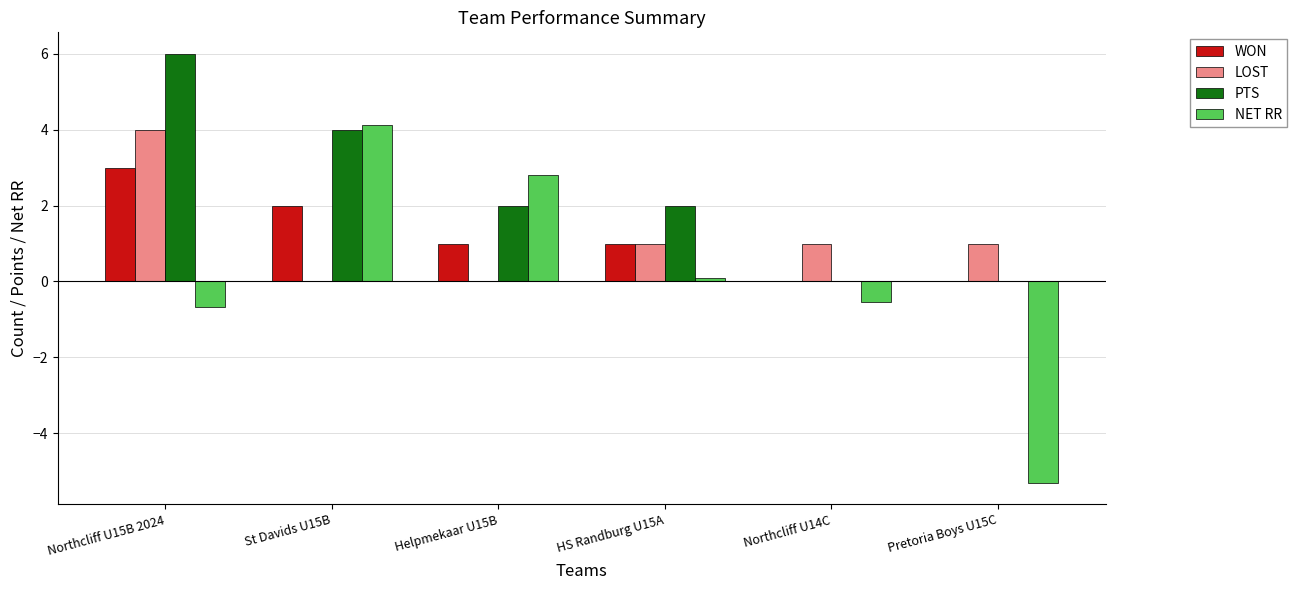

Which label corresponds to the largest value in the chart?

Northcliff U15B 2024